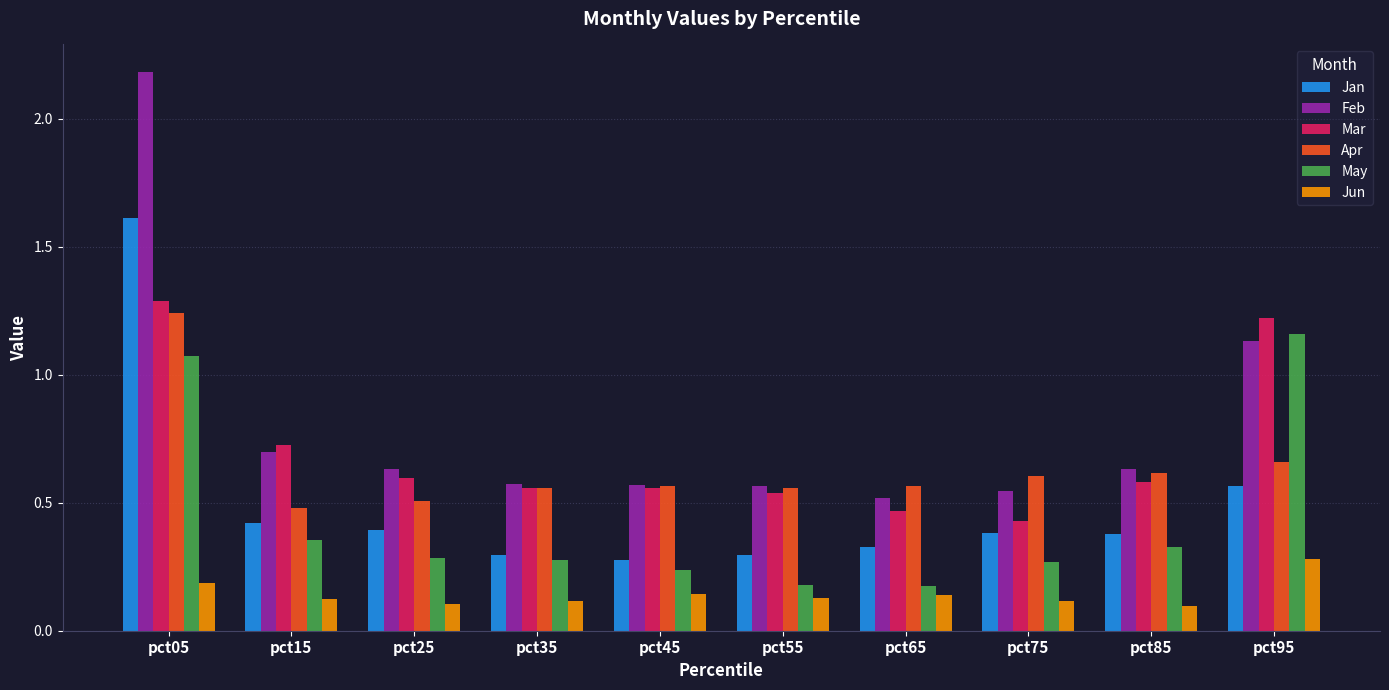

Count the Jun values in the range 0 to 1.

10